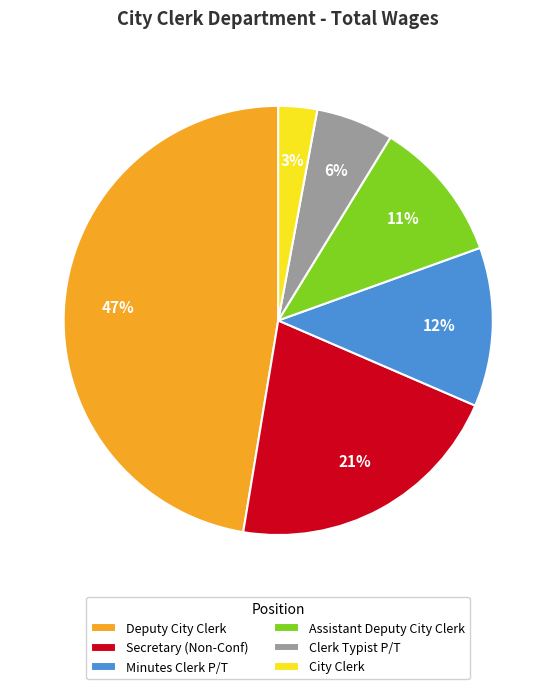

Is it true that Minutes Clerk P/T is 18% of the pie?

False